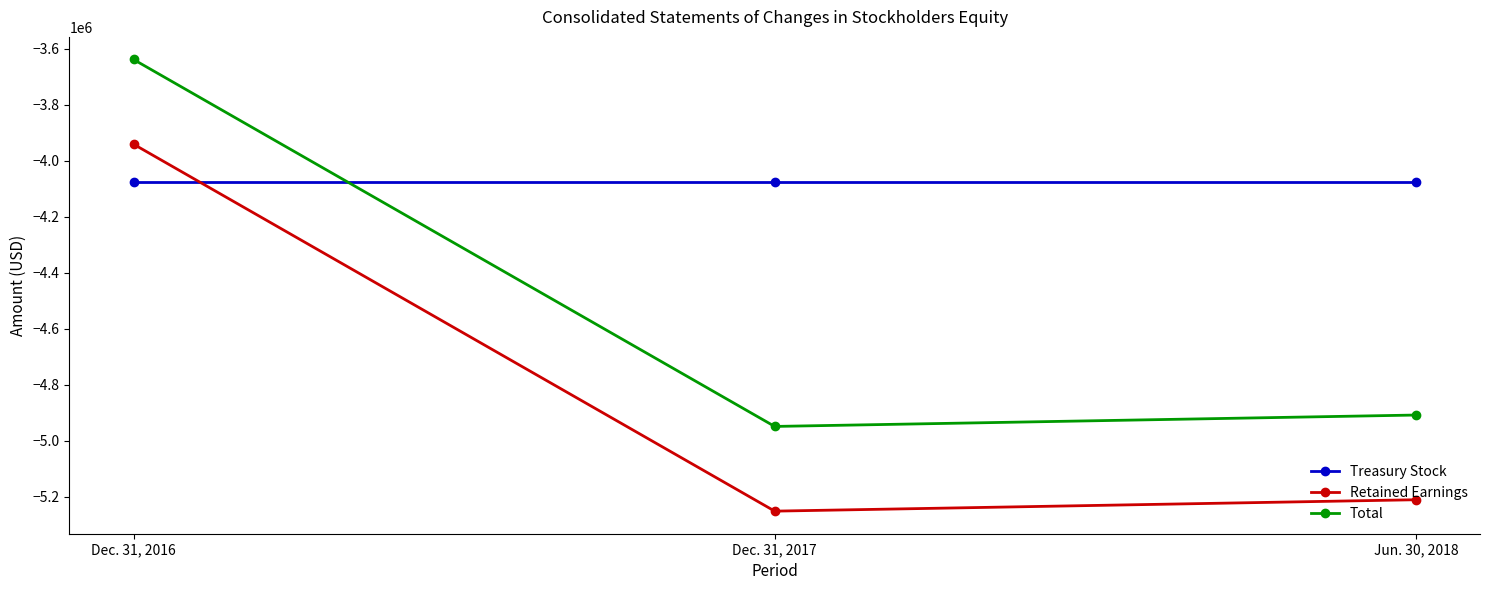

What is the label of the 3rd point from the left?

Jun. 30, 2018